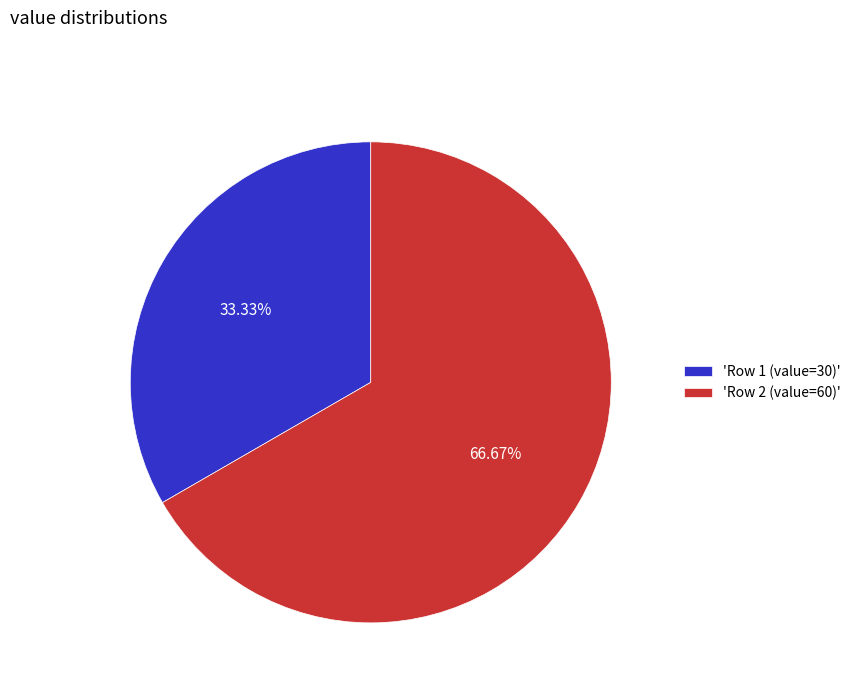

How many slices are in this pie chart?

2